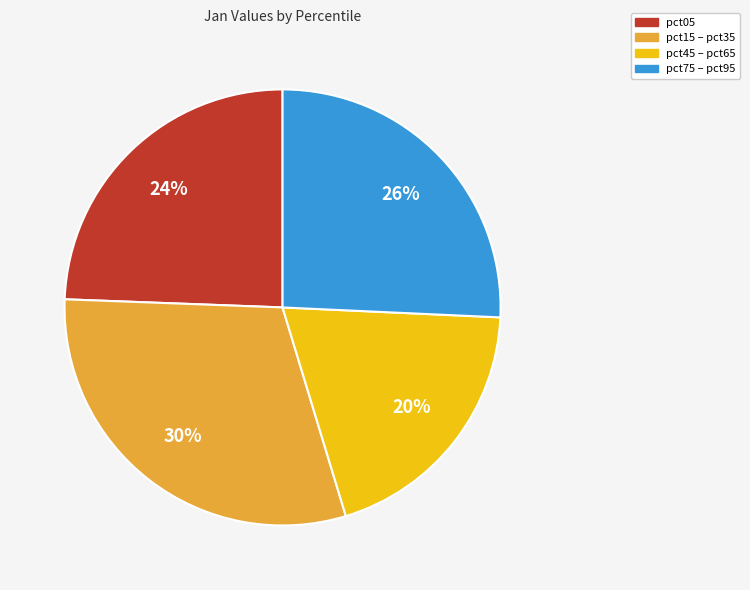

What percentage is the pct05 slice, to the nearest percent?

24%